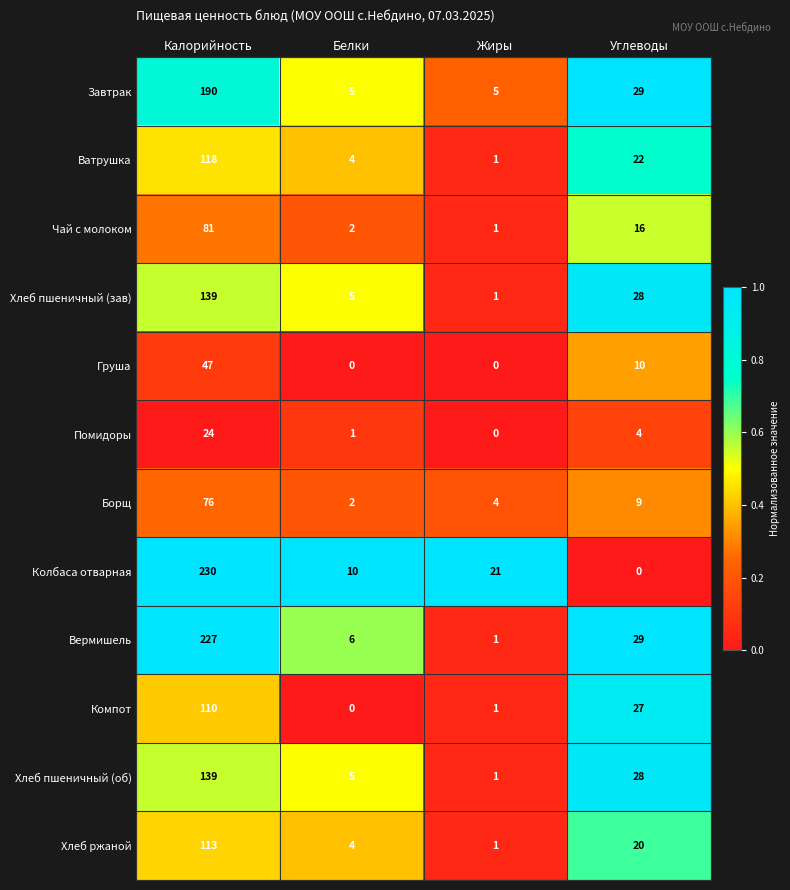

What is the total value across all series at Углеводы?

222